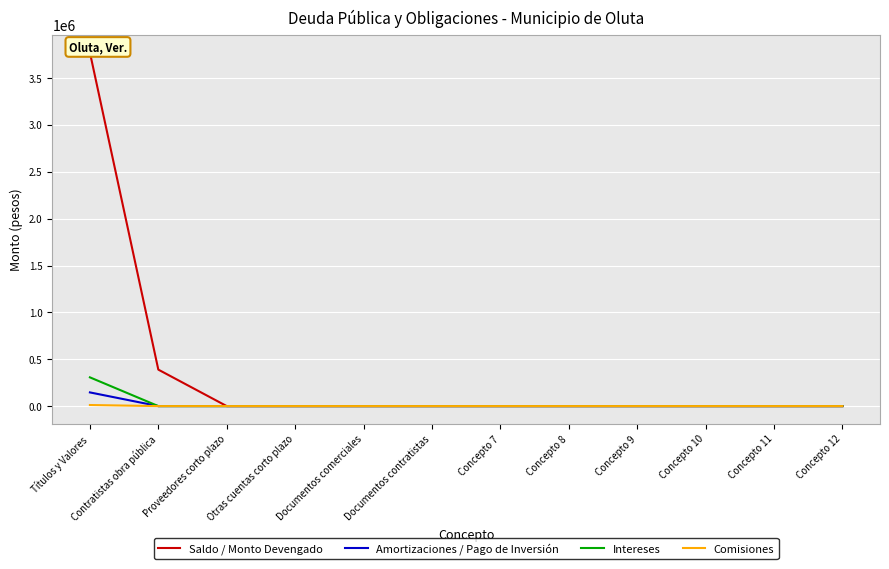

True or false: Saldo / Monto Devengado has more than 0 points higher than both neighbors.

False